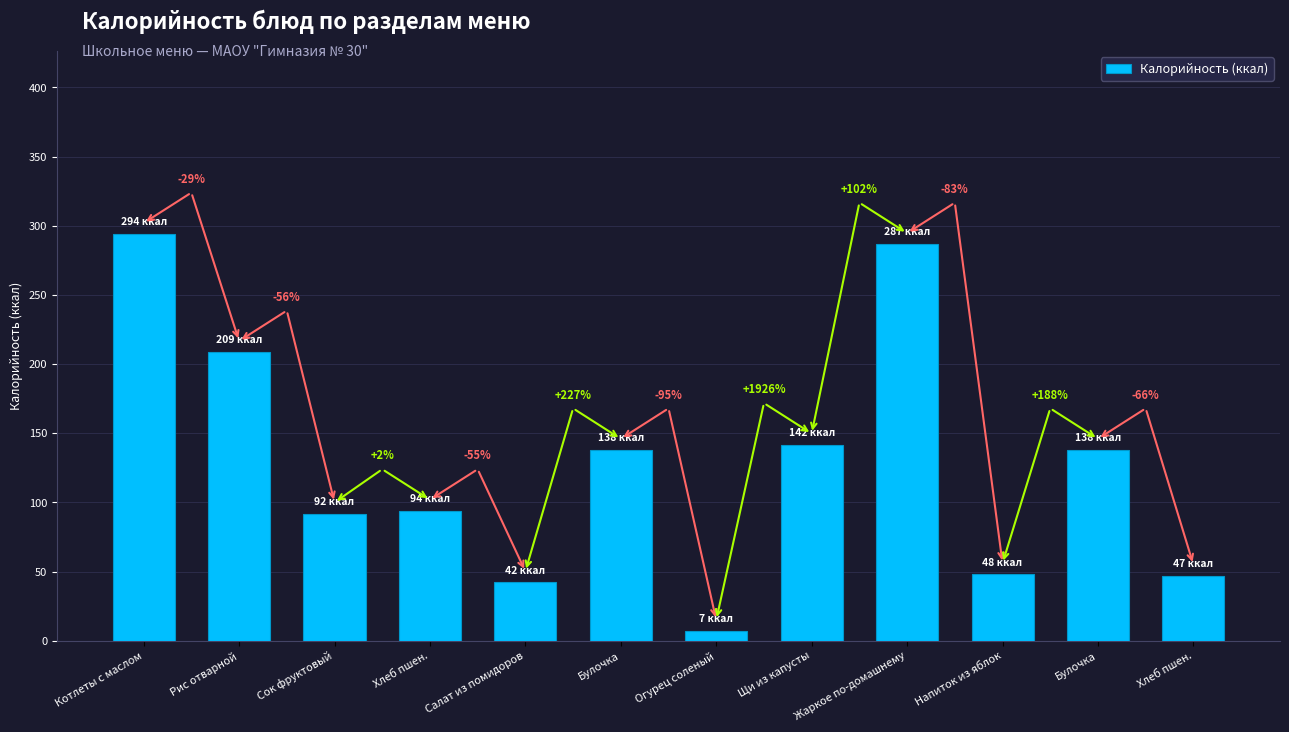

What is the change in value from Хлеб пшен. to Салат из помидоров?

-51.8